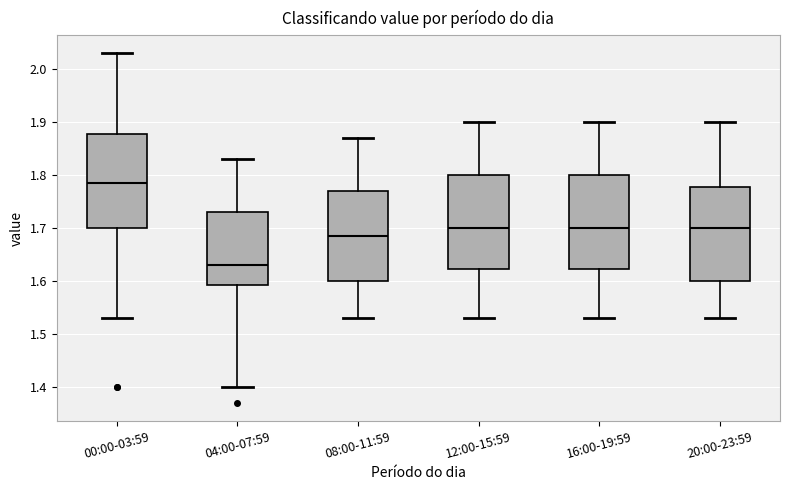

Reading left to right, transcribe this box plot: for each box, give where its median line is, the range the box spans, and where its two whiskers end, as read against the y-axis. The values are not printed on the chart, so give them approximately, as read against the axis.

00:00-03:59: median 1.79, box 1.70 to 1.88, whiskers 1.53 to 2.03
04:00-07:59: median 1.63, box 1.59 to 1.73, whiskers 1.40 to 1.83
08:00-11:59: median 1.69, box 1.60 to 1.77, whiskers 1.53 to 1.87
12:00-15:59: median 1.70, box 1.62 to 1.80, whiskers 1.53 to 1.90
16:00-19:59: median 1.70, box 1.62 to 1.80, whiskers 1.53 to 1.90
20:00-23:59: median 1.70, box 1.60 to 1.78, whiskers 1.53 to 1.90